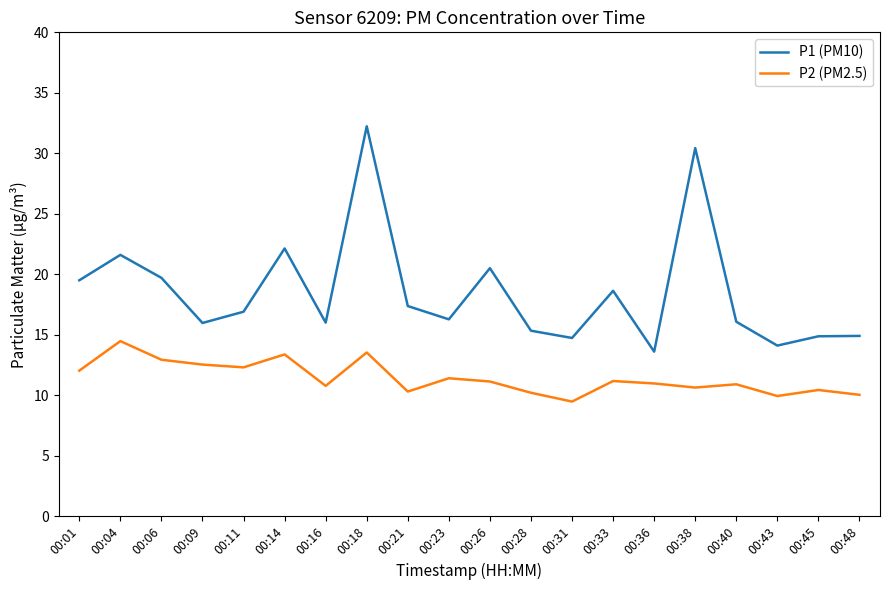

Is the value of P2 (PM2.5) at 00:45 greater than the value of P1 (PM10) at 00:18?

No